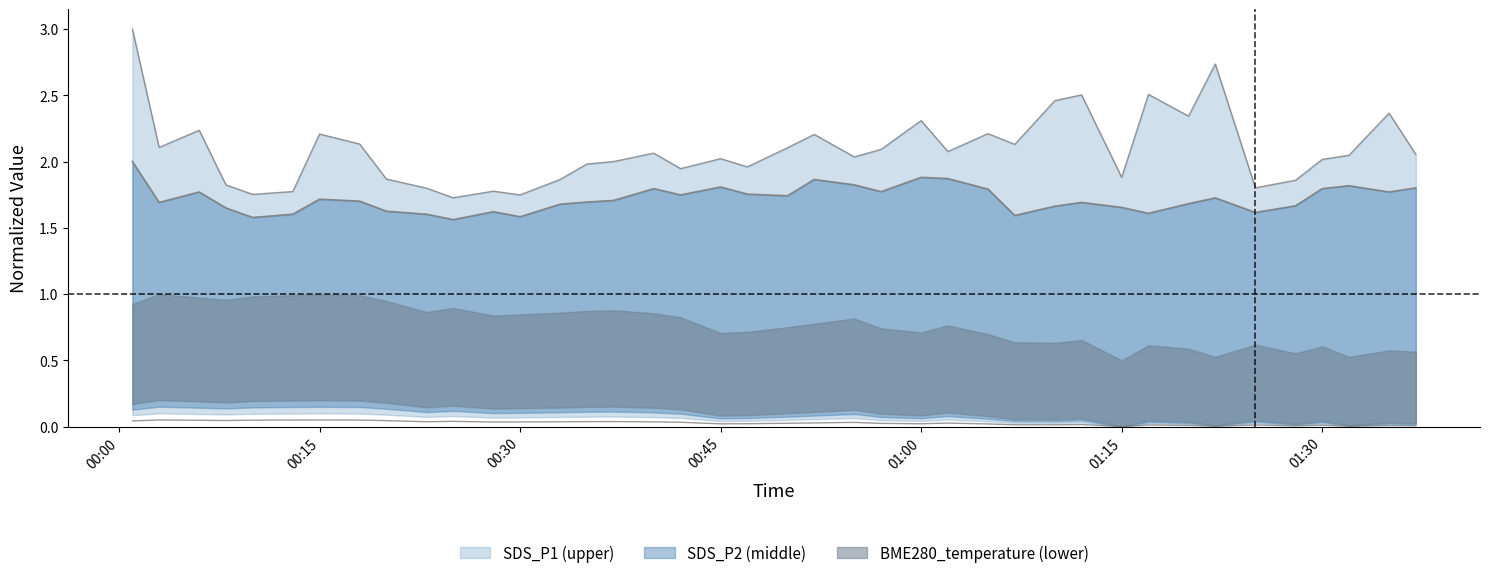

Reading right to left, transcribe all the data shown in this chart.

SDS_P1: 2.1	2.4	2.0	2.0	1.9	1.8	2.7	2.3	2.5	1.9	2.5	2.5	2.1	2.2	2.1	2.3	2.1	2.0	2.2	2.1	2.0	2.0	1.9	2.1	2.0	2.0	1.9	1.7	1.8	1.7	1.8	1.9	2.1	2.2	1.8	1.8	1.8	2.2	2.1	3.0
SDS_P2: 1.8	1.8	1.8	1.8	1.7	1.6	1.7	1.7	1.6	1.7	1.7	1.7	1.6	1.8	1.9	1.9	1.8	1.8	1.9	1.7	1.8	1.8	1.7	1.8	1.7	1.7	1.7	1.6	1.6	1.6	1.6	1.6	1.7	1.7	1.6	1.6	1.6	1.8	1.7	2.0
BME280_temperature: 0.0	0.0	0.0	0.0	0.0	0.0	0.0	0.0	0.0	0.0	0.0	0.0	0.0	0.0	0.0	0.0	0.0	0.0	0.0	0.0	0.0	0.0	0.0	0.0	0.0	0.0	0.0	0.0	0.0	0.0	0.0	0.0	0.0	0.0	0.0	0.0	0.0	0.0	0.1	0.0